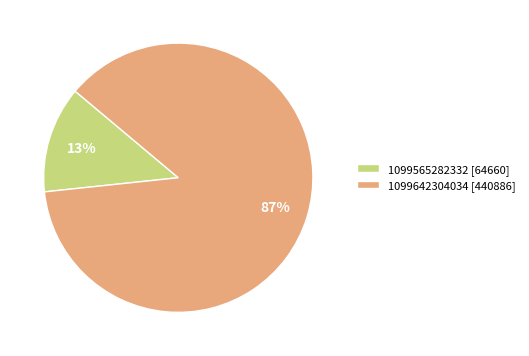

To the nearest percent, what percentage of the pie is 1099642304034?

87%